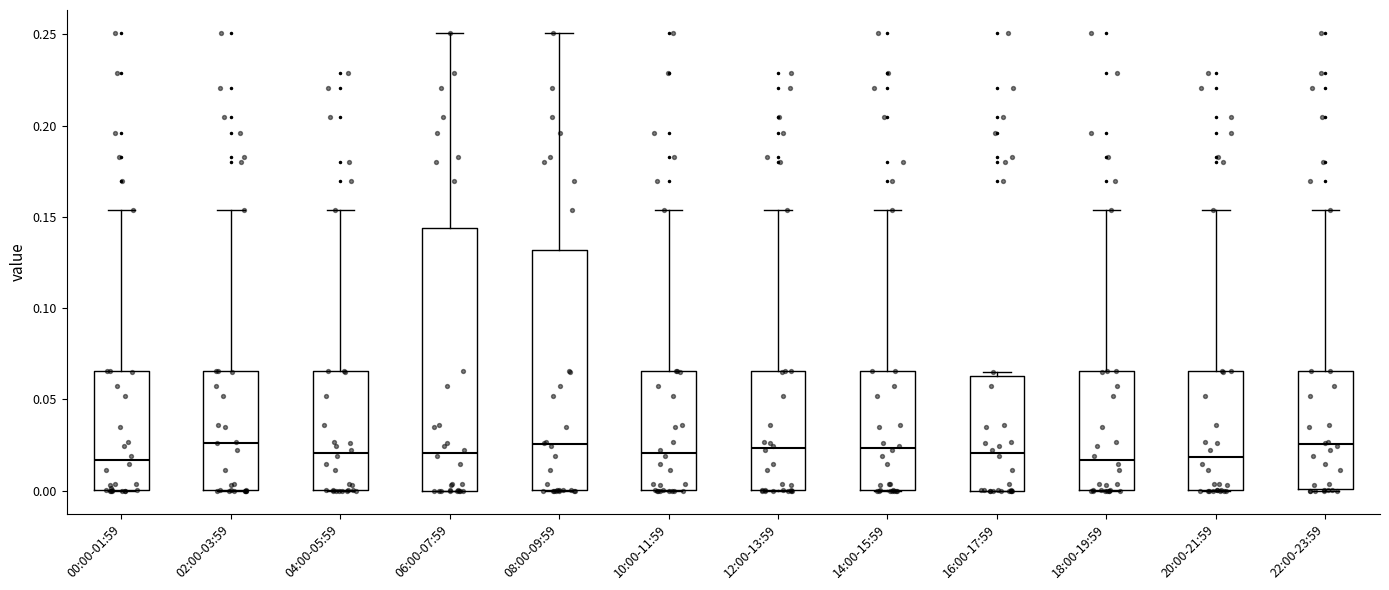

Where does the upper whisker of the box for 10:00-11:59 end on the y-axis? The values are not printed on the chart, so give them approximately, as read against the axis.

0.155